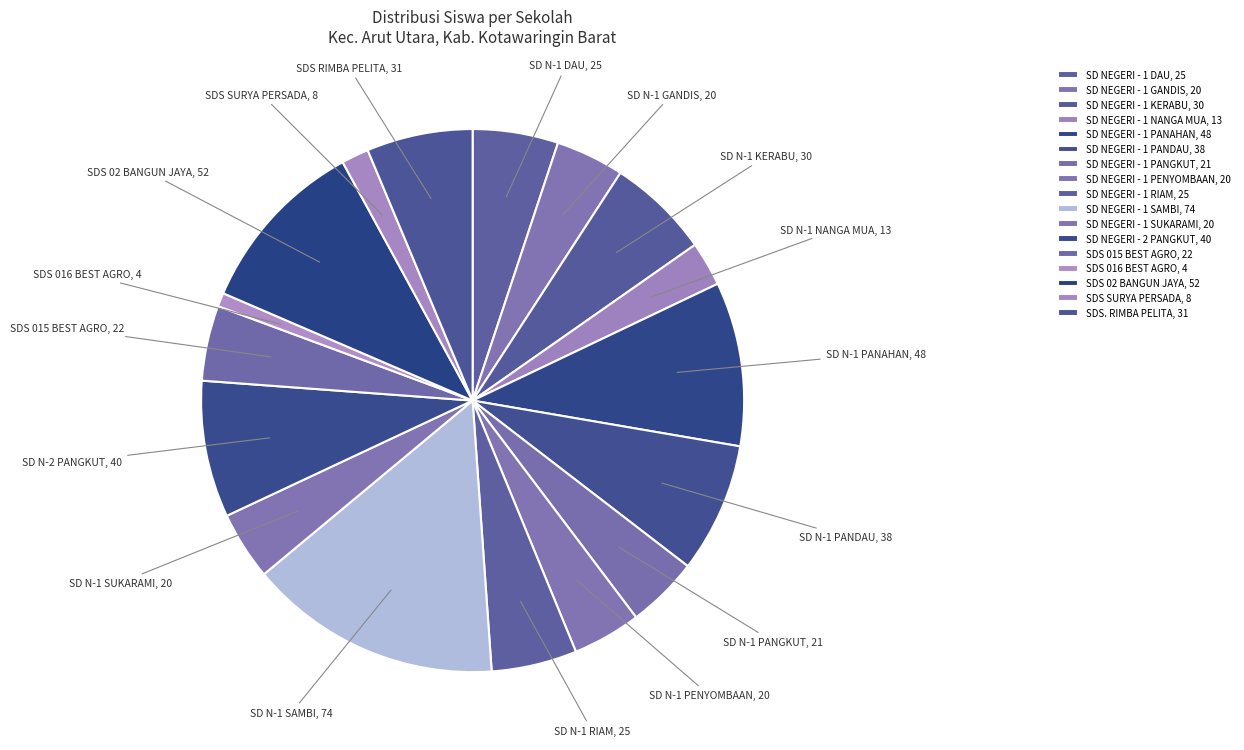

How many slices are in this pie chart?

17